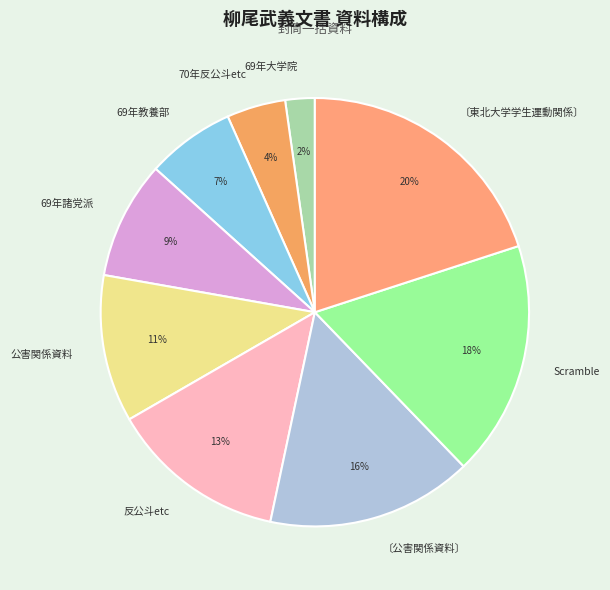

Does 〔東北大学学生運動関係〕 represent more than half of the total?

No